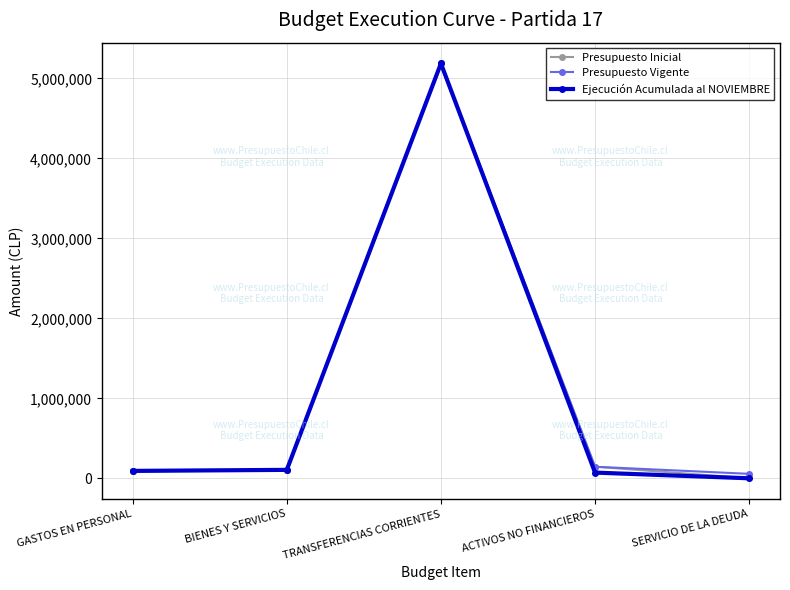

What is the label of the 2nd point from the right?

ACTIVOS NO FINANCIEROS